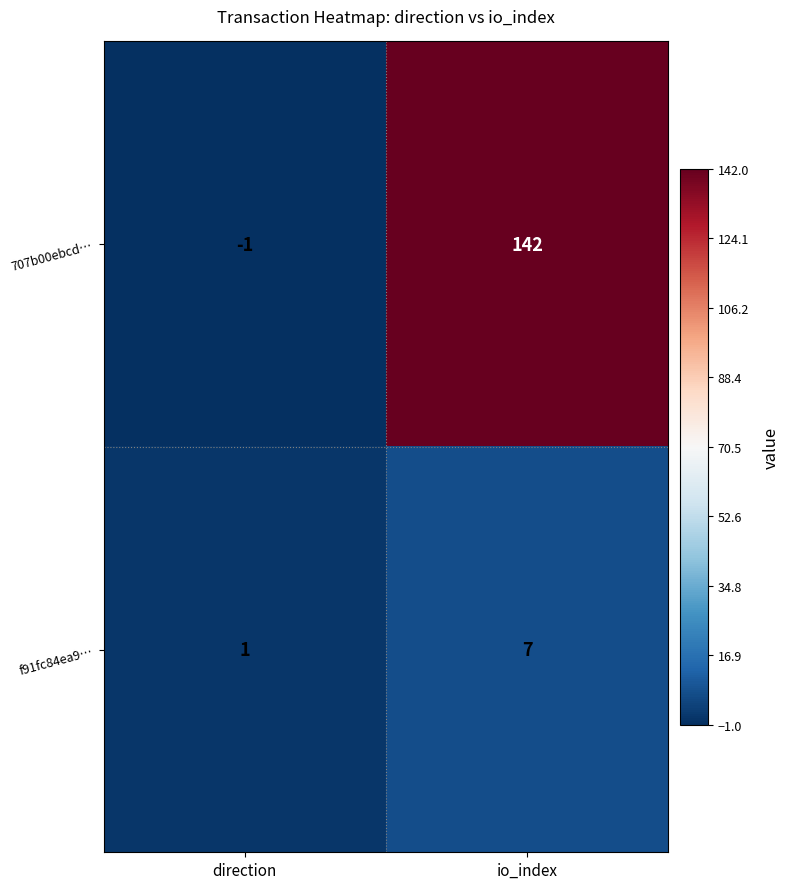

Which series has the largest total across all categories?

707b00ebcd…